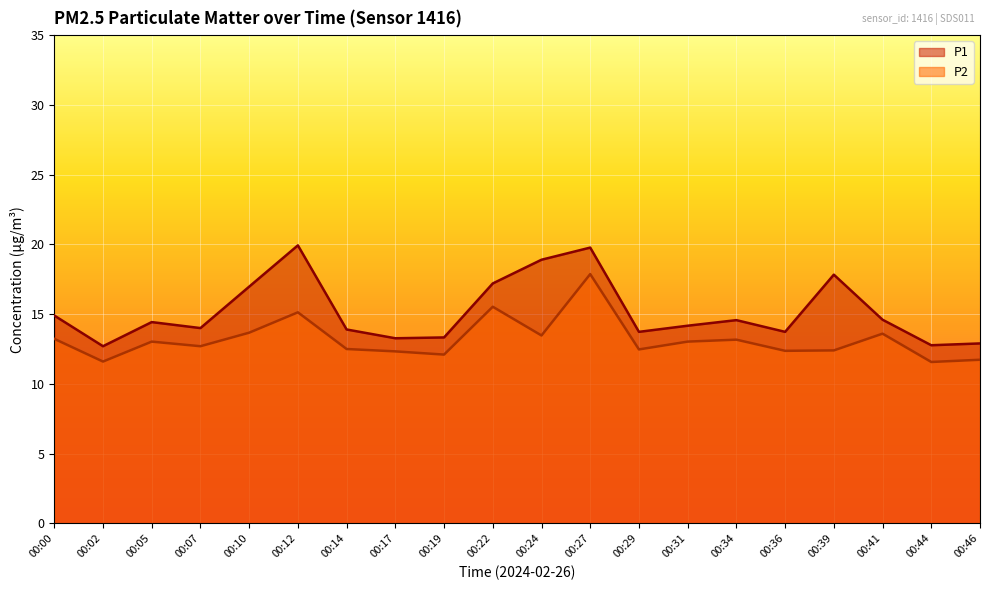

True or false: P1 has more than 1 interior local peaks.

True